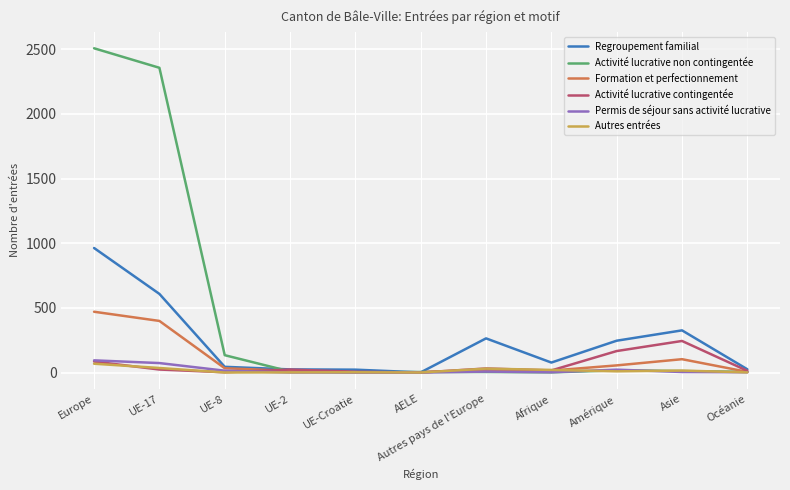

What is the greatest value displayed?

2508